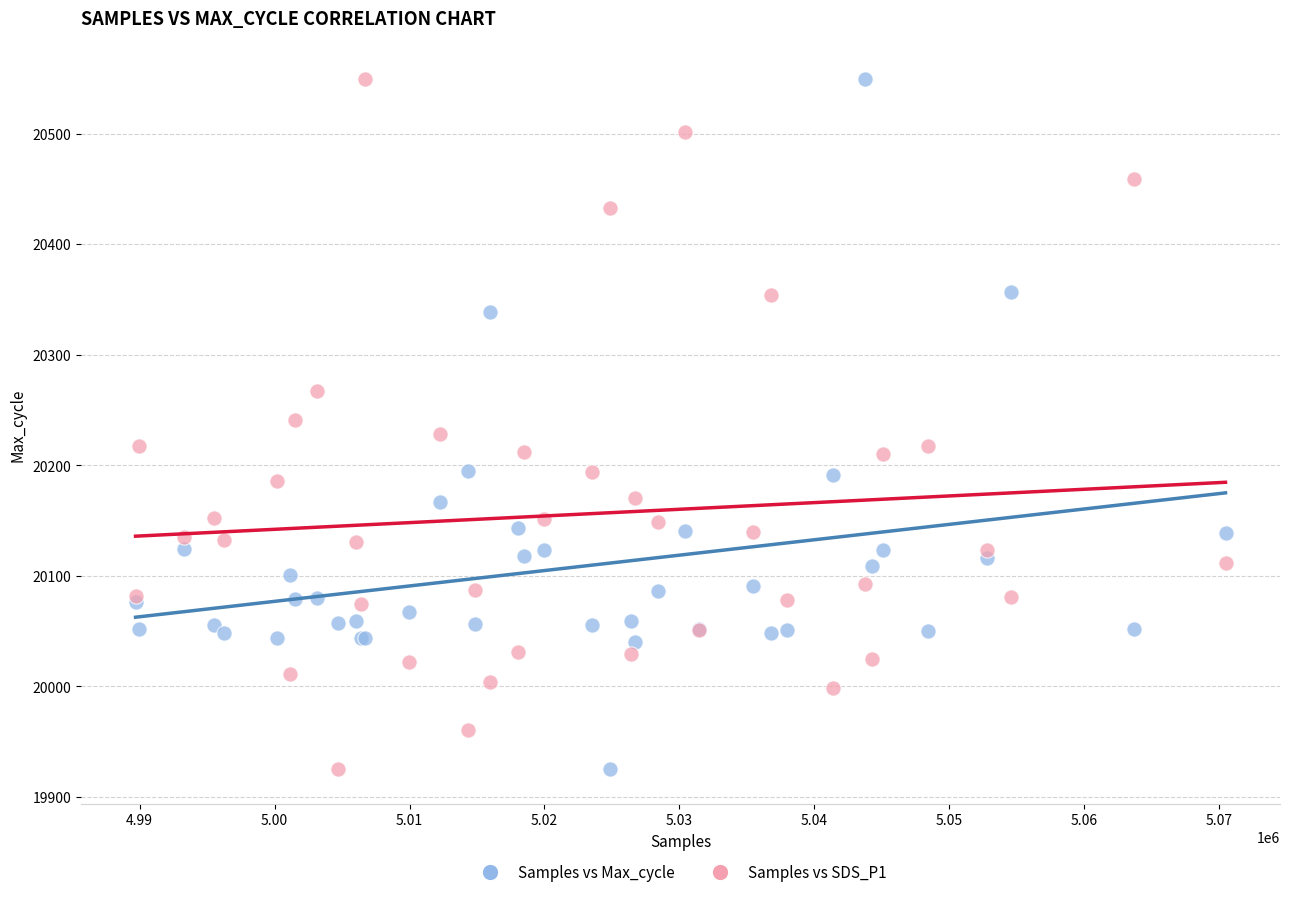

What is the X range (max minus min) for the scatter plot?

80776.0